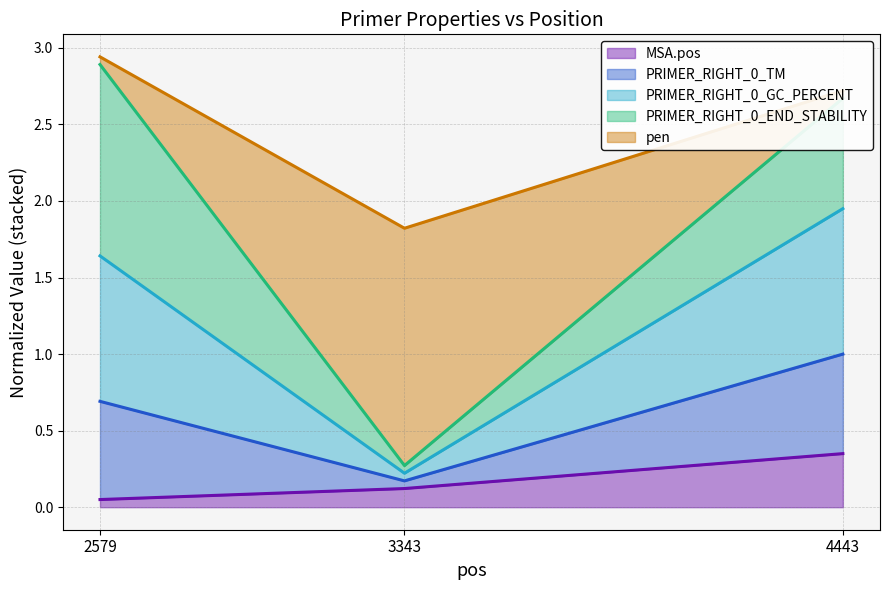

What is the greatest value displayed?

2.9